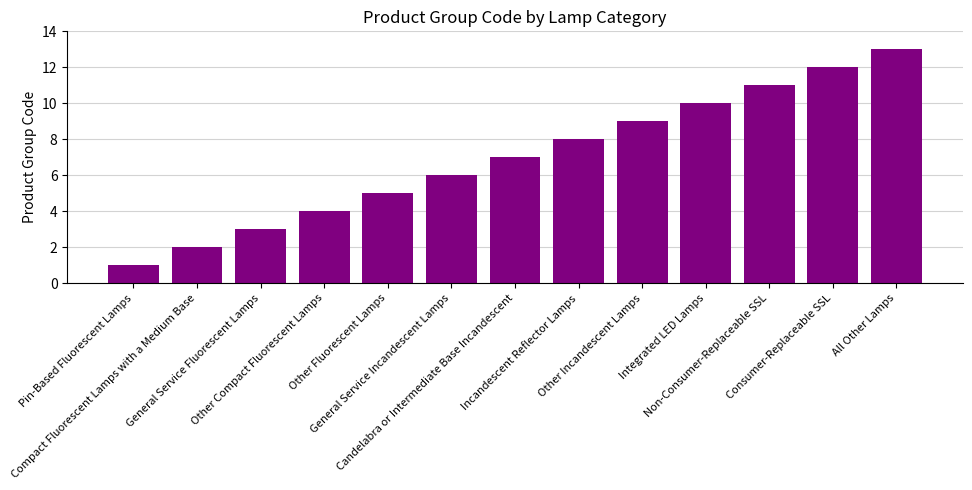

Reading right to left, extract all data points from this chart.

All Other Lamps=13	Consumer-Replaceable SSL=12	Non-Consumer-Replaceable SSL=11	Integrated LED Lamps=10	Other Incandescent Lamps=9	Incandescent Reflector Lamps=8	Candelabra or Intermediate Base Incandescent=7	General Service Incandescent Lamps=6	Other Fluorescent Lamps=5	Other Compact Fluorescent Lamps=4	General Service Fluorescent Lamps=3	Compact Fluorescent Lamps with a Medium Base=2	Pin-Based Fluorescent Lamps=1